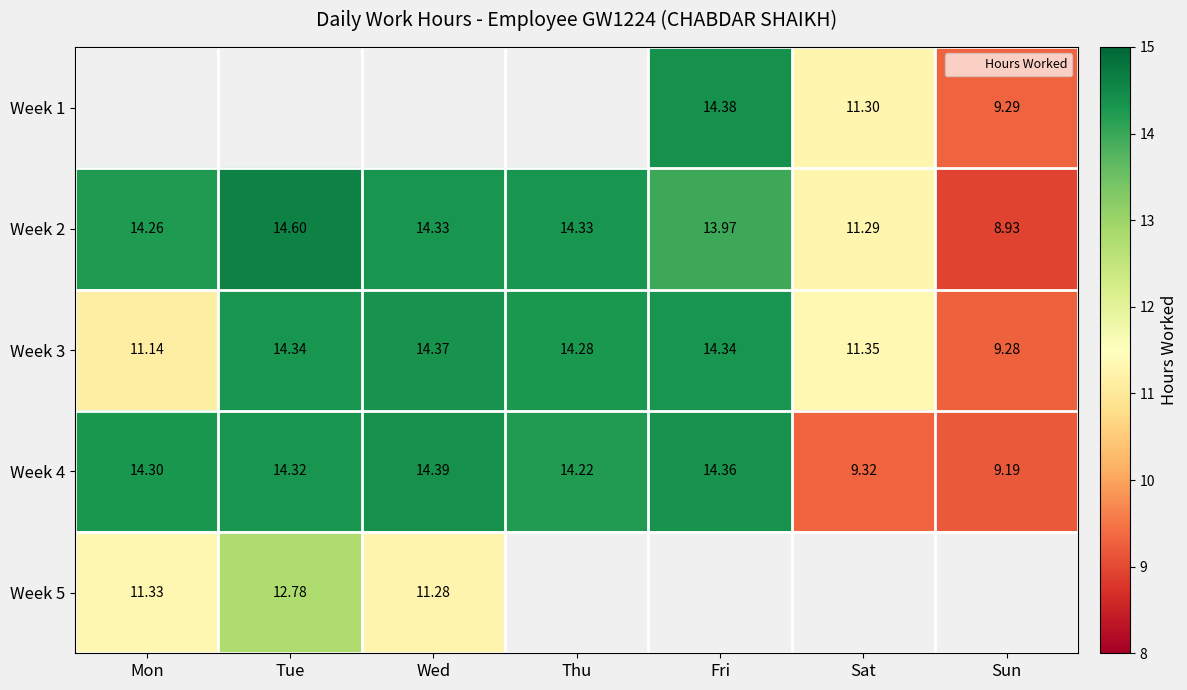

What is the greatest value displayed?

14.6